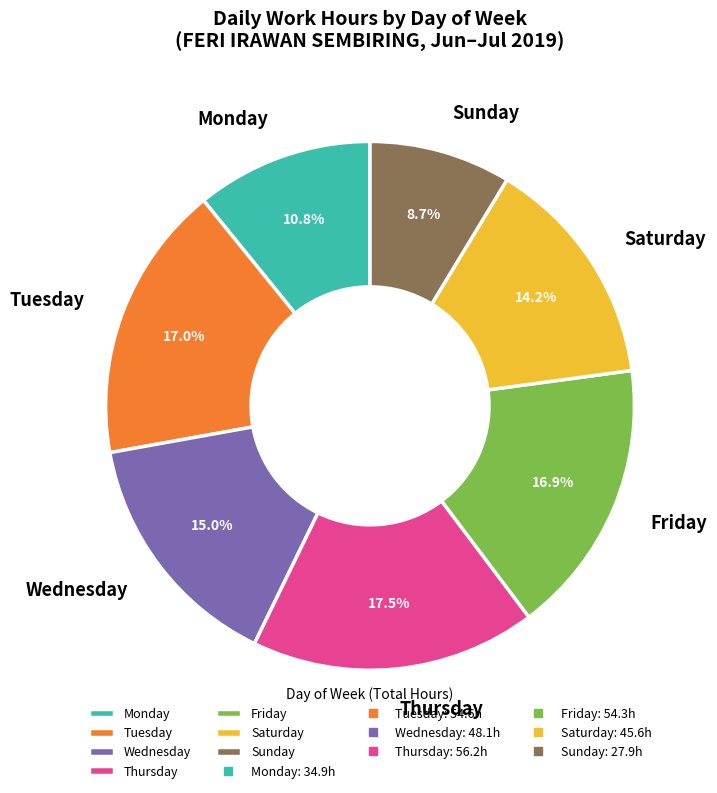

Does Thursday represent more than half of the total?

No